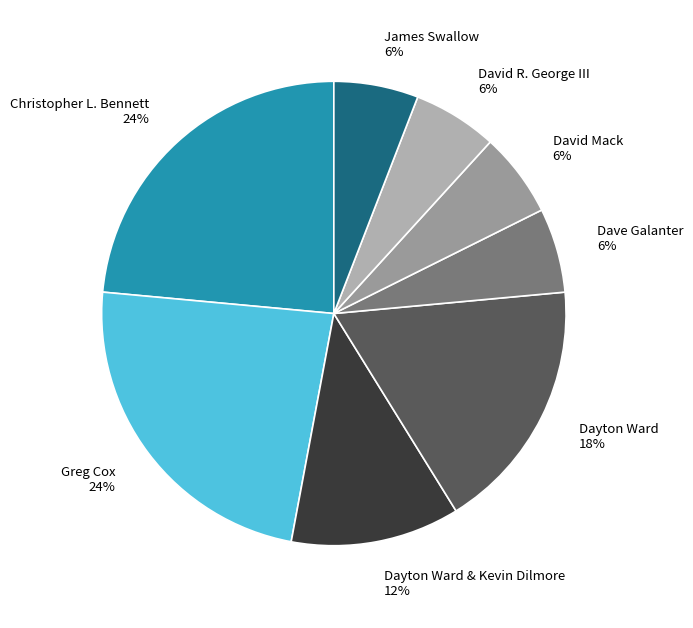

To the nearest percent, what percentage of the pie is Greg Cox?

24%